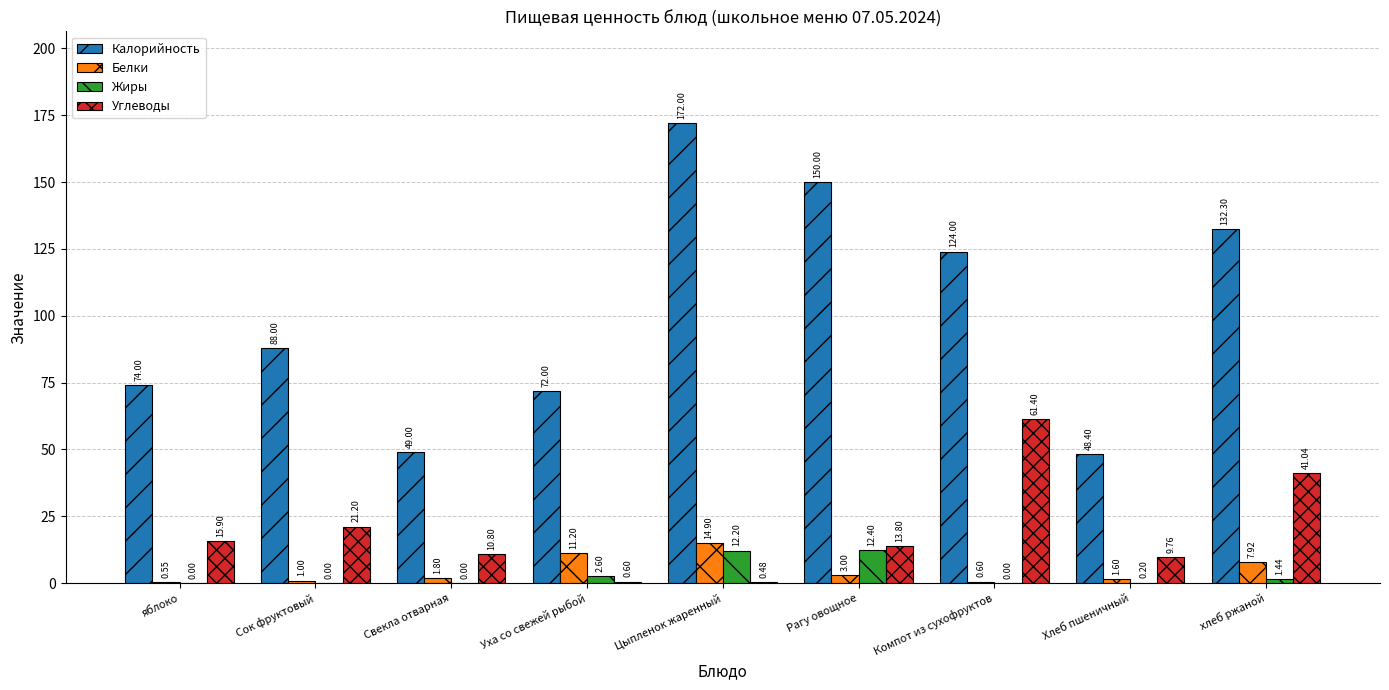

What is the sum of all Жиры values?

28.8